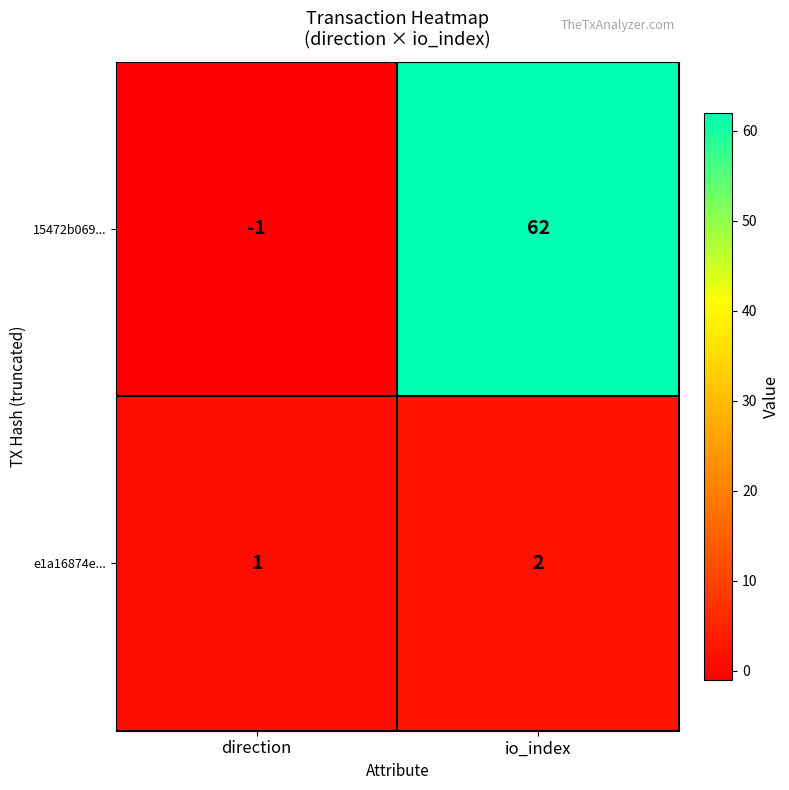

True or false: 15472b069... has a value of 35 at io_index.

False